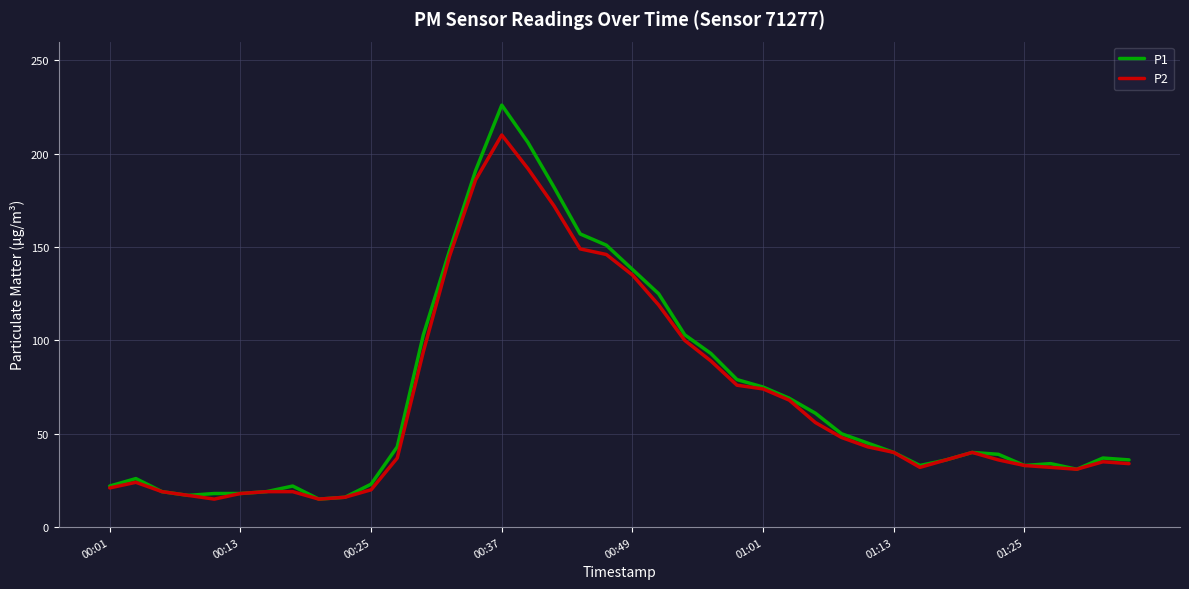

What is the smallest value displayed?

15